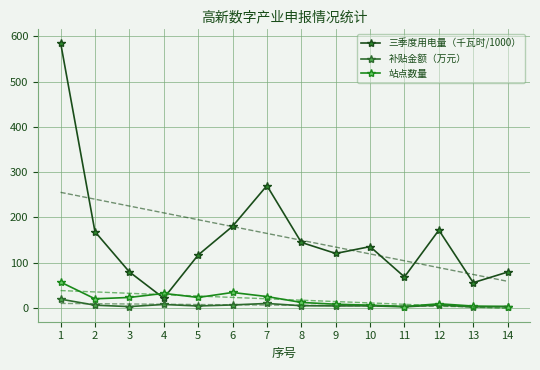

Is the value of 站点数量 at 4 greater than the value of 三季度用电量（千瓦时/1000） at 3?

No